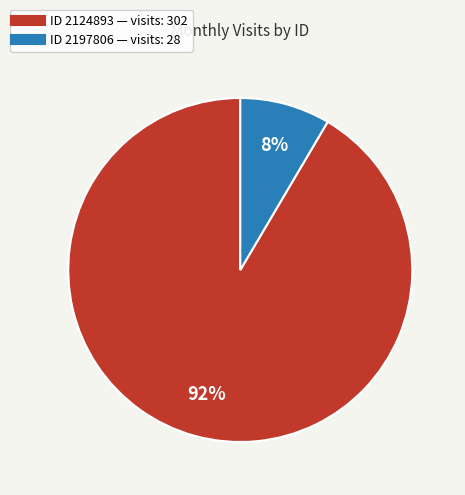

Does any single category account for the majority?

Yes